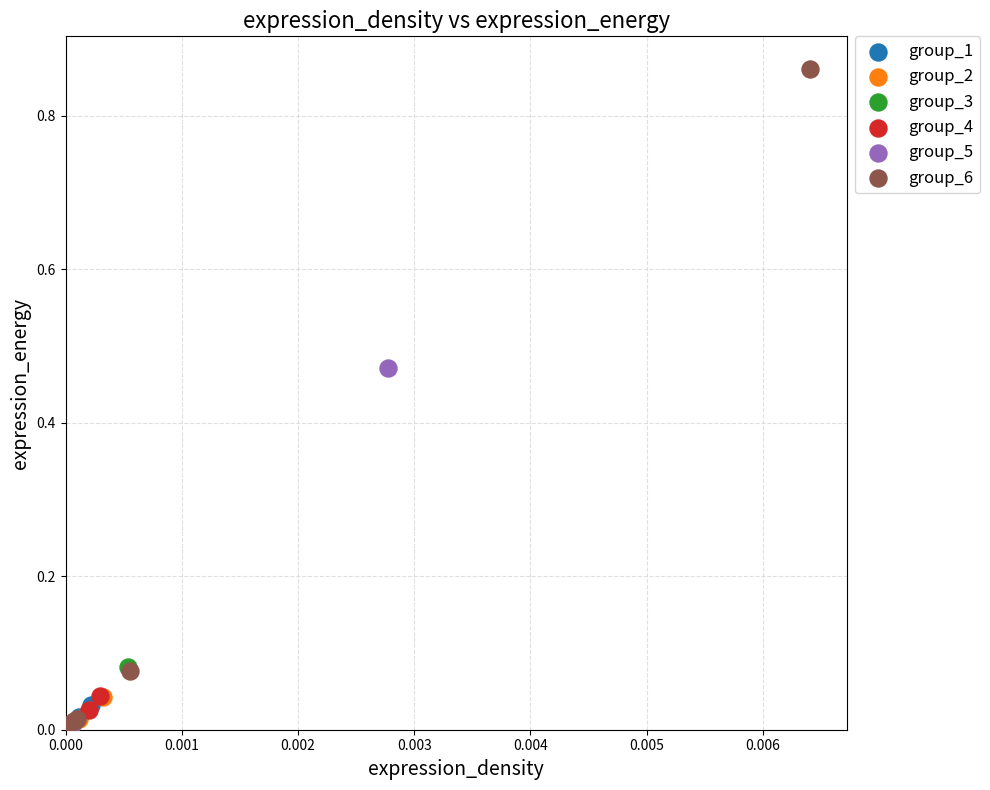

Which series has the widest spread of Y values?

group_6